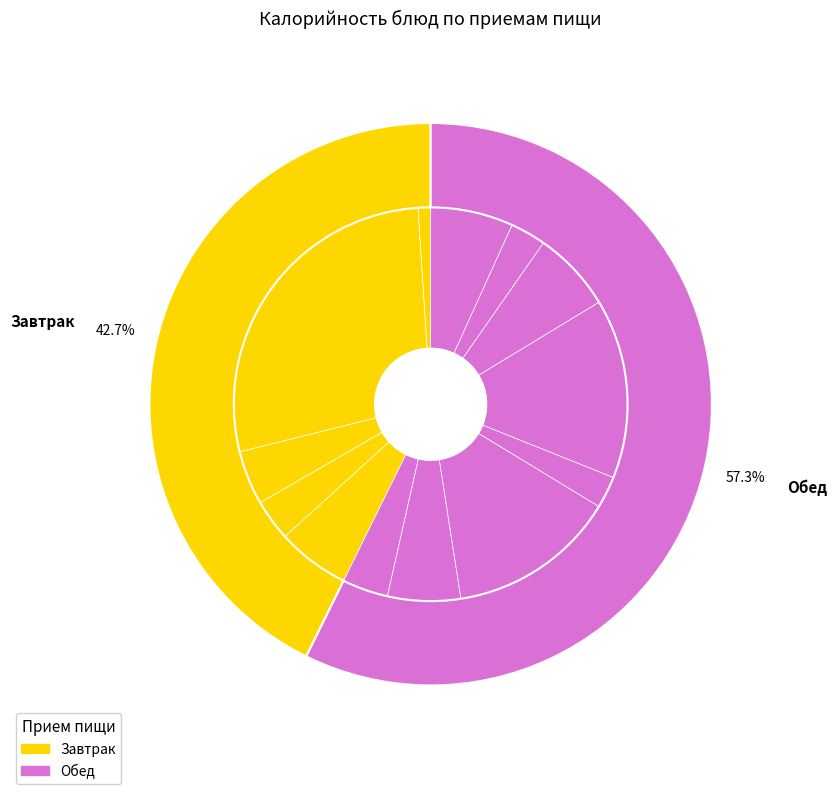

Which slice is the smallest?

овощи свежие в нарезке